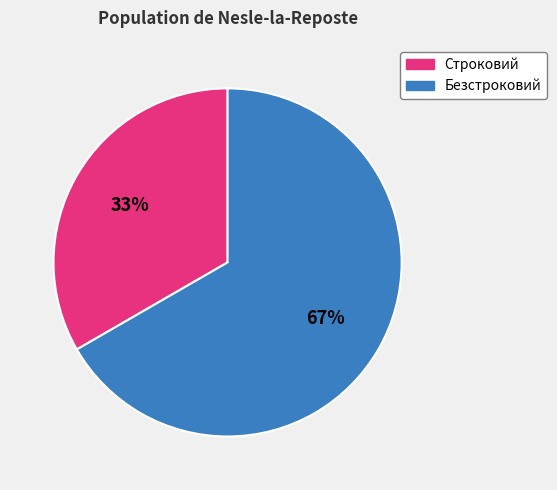

What is the largest slice in the pie chart?

Безстроковий